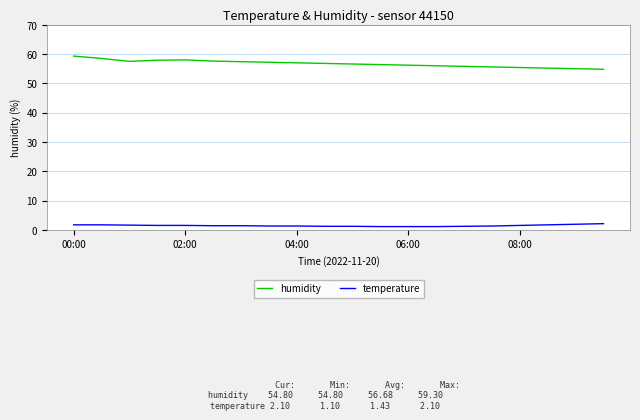

True or false: humidity and temperature intersect in this chart.

False